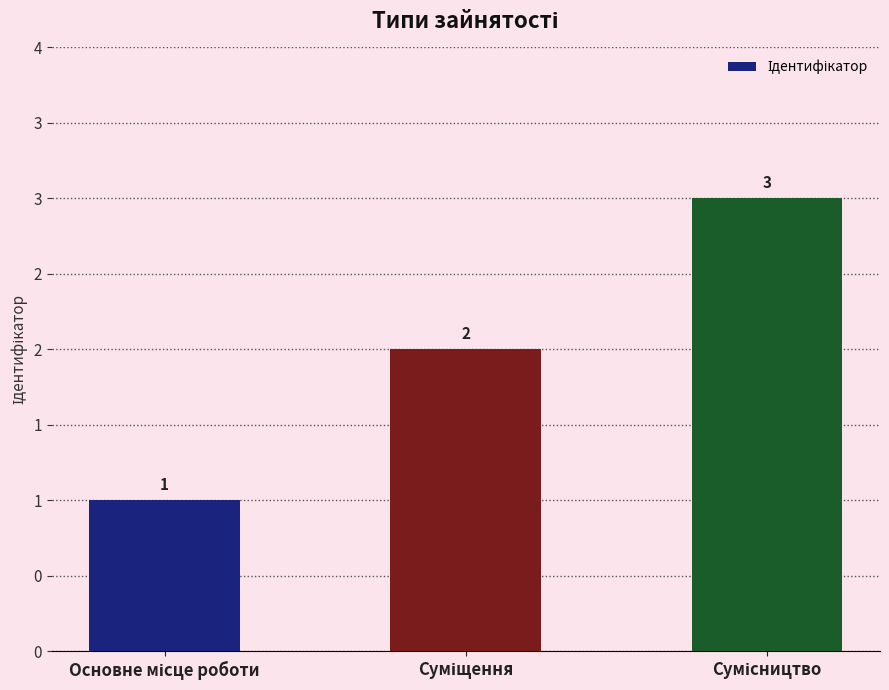

What is the label of the 2nd bar from the left?

Суміщення